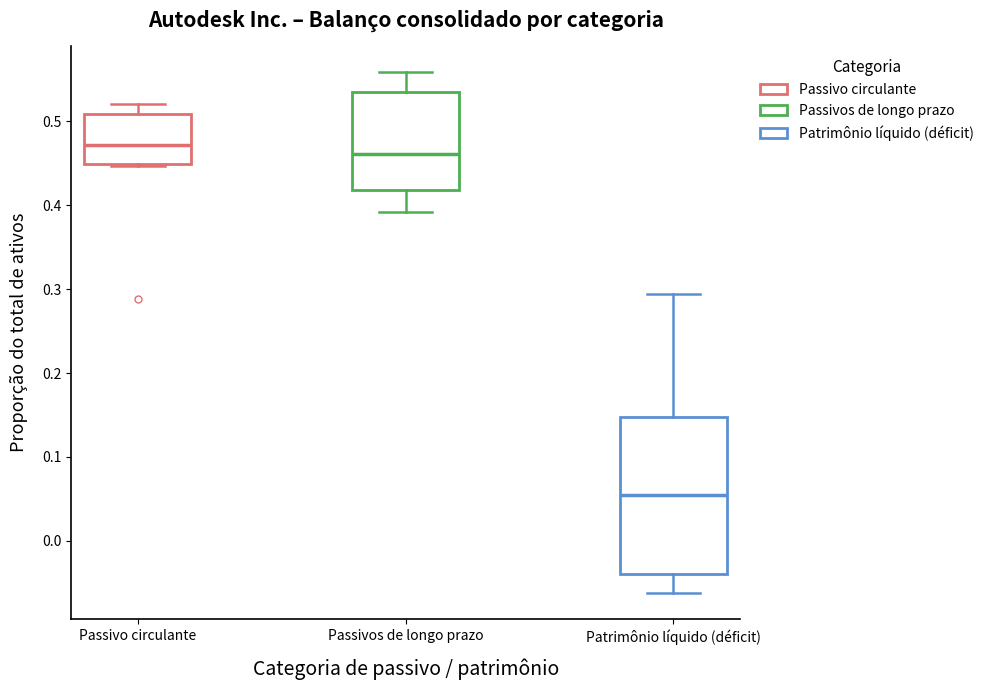

Comparing the boxes themselves (not the whiskers), which one is the tallest?

Patrimônio líquido (déficit)